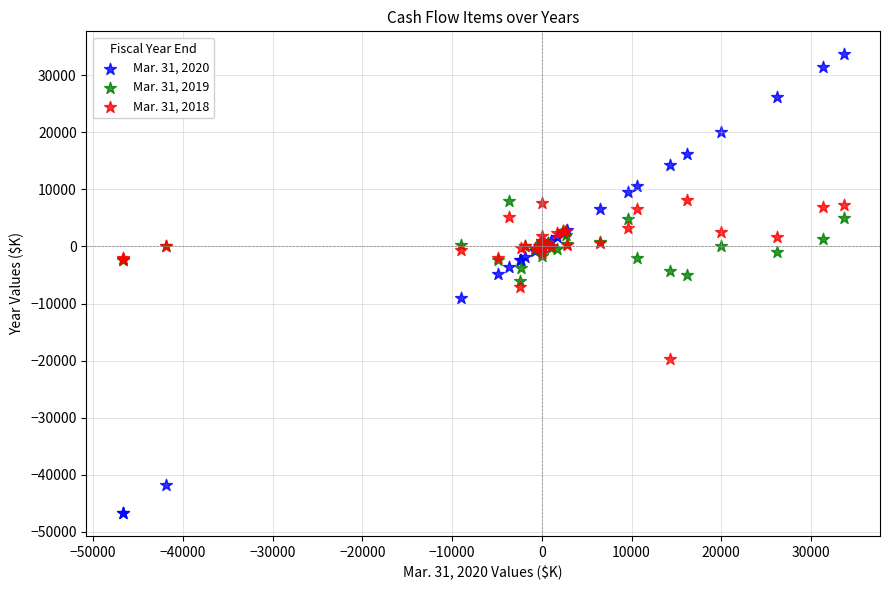

Which series reaches the maximum Y coordinate?

Mar. 31, 2020